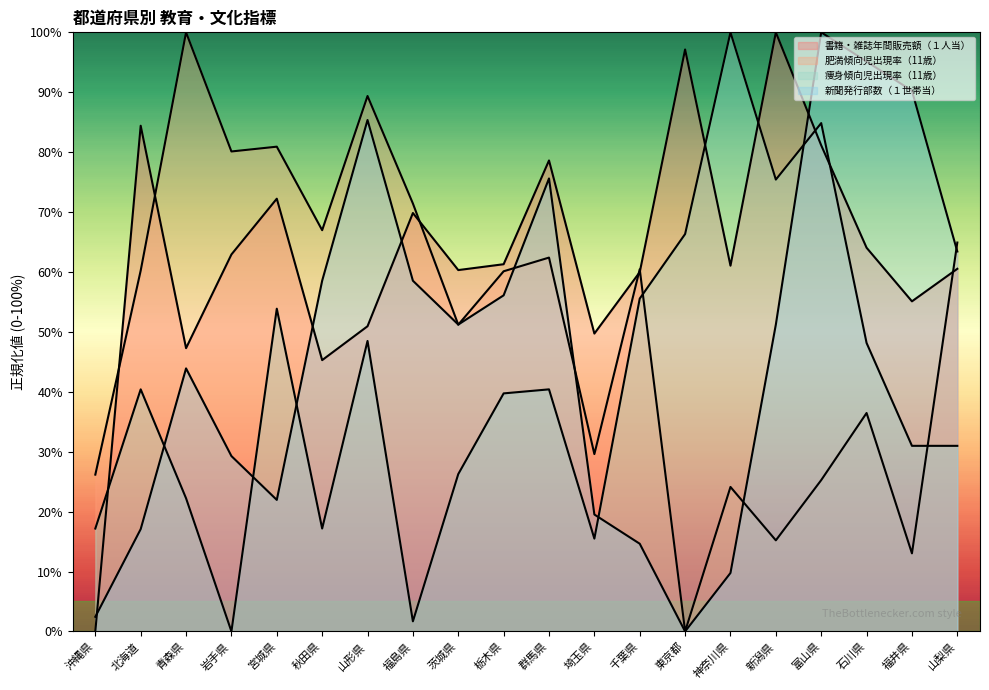

Is the value of 肥満傾向児出現率（11歳） at 福島県 greater than the value of 痩身傾向児出現率（11歳） at 栃木県?

Yes